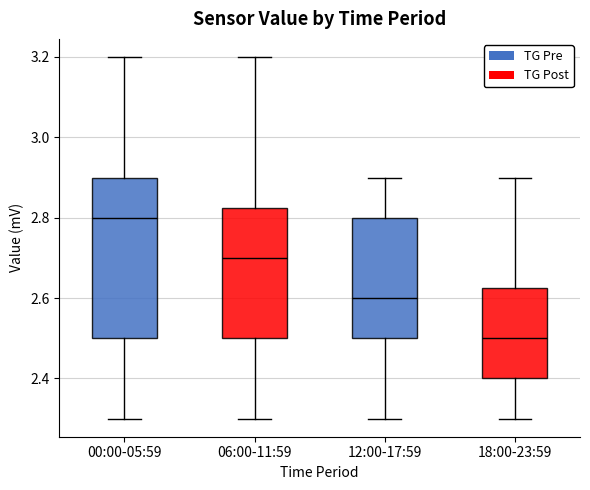

Where does the upper whisker of the box for 18:00-23:59 end on the y-axis? The values are not printed on the chart, so give them approximately, as read against the axis.

2.90